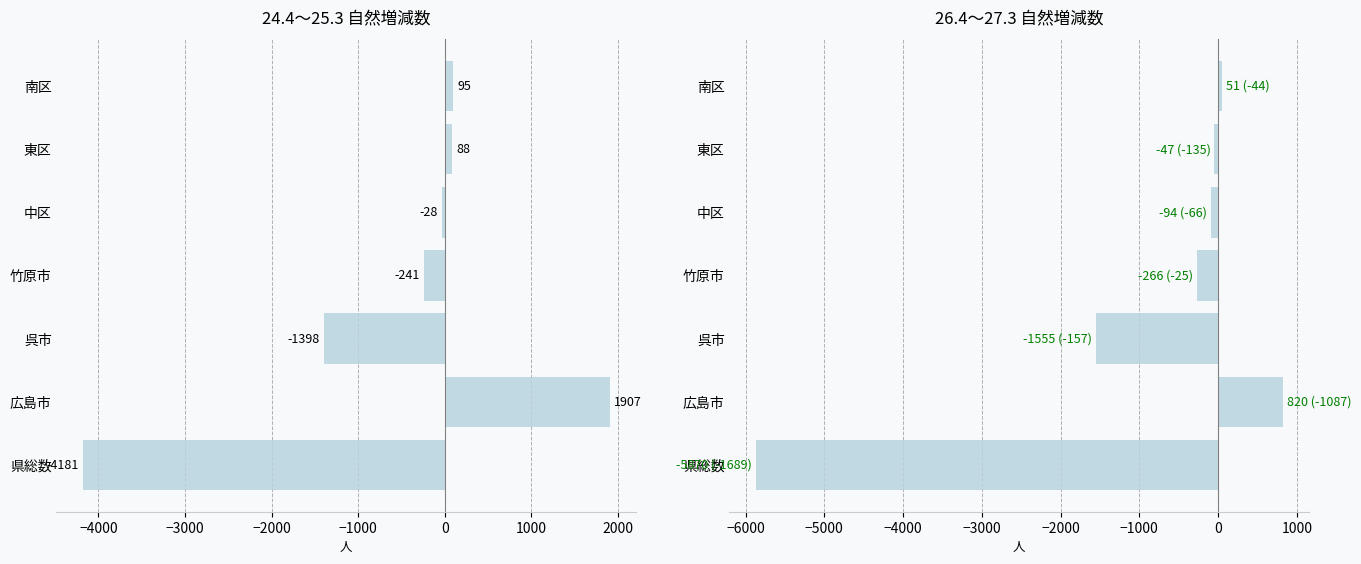

What is the average value of the 26.4～27.3 series?

-994